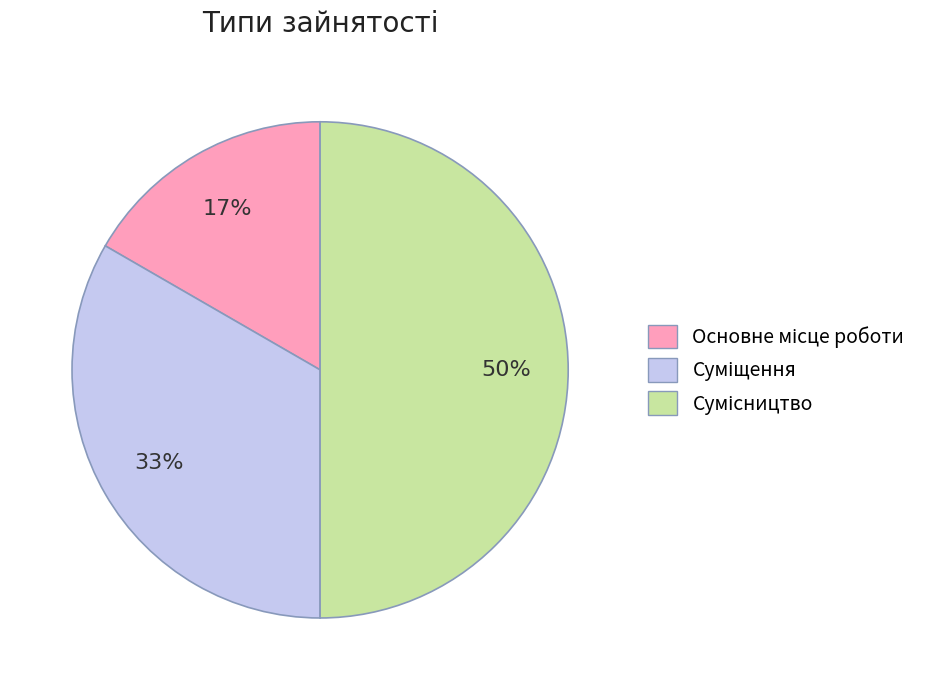

To the nearest percent, what is the average slice percentage?

33%